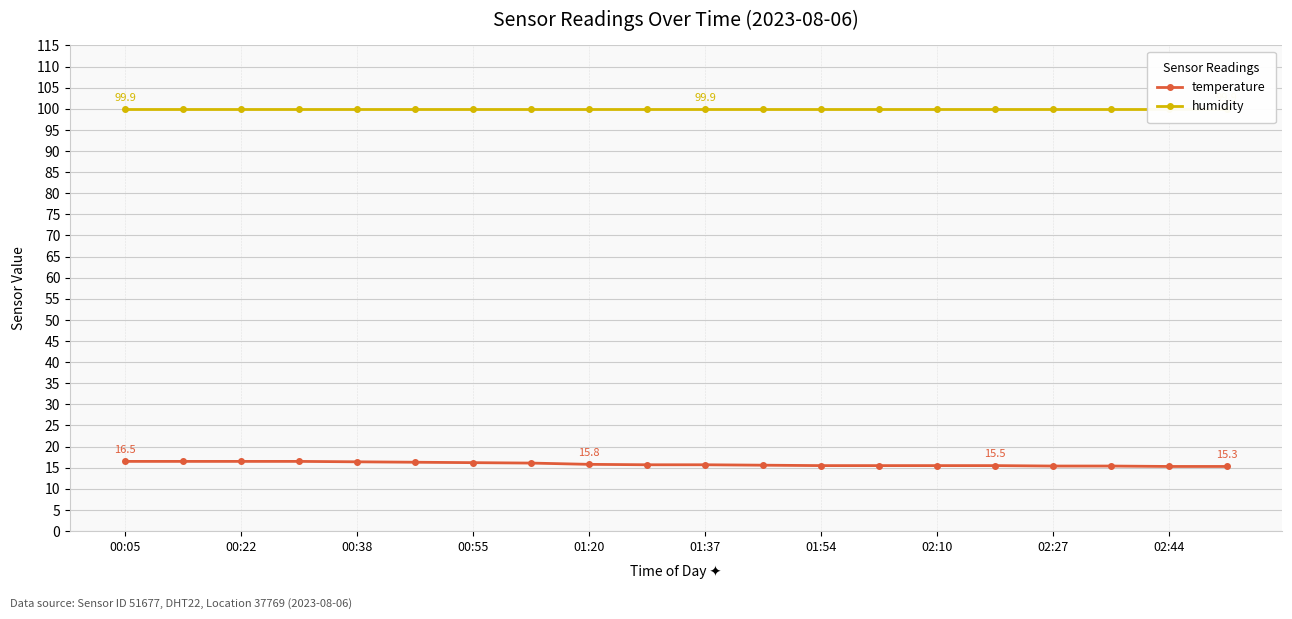

What is the sum of the temperature values at 02:10 and 00:05?

32.0